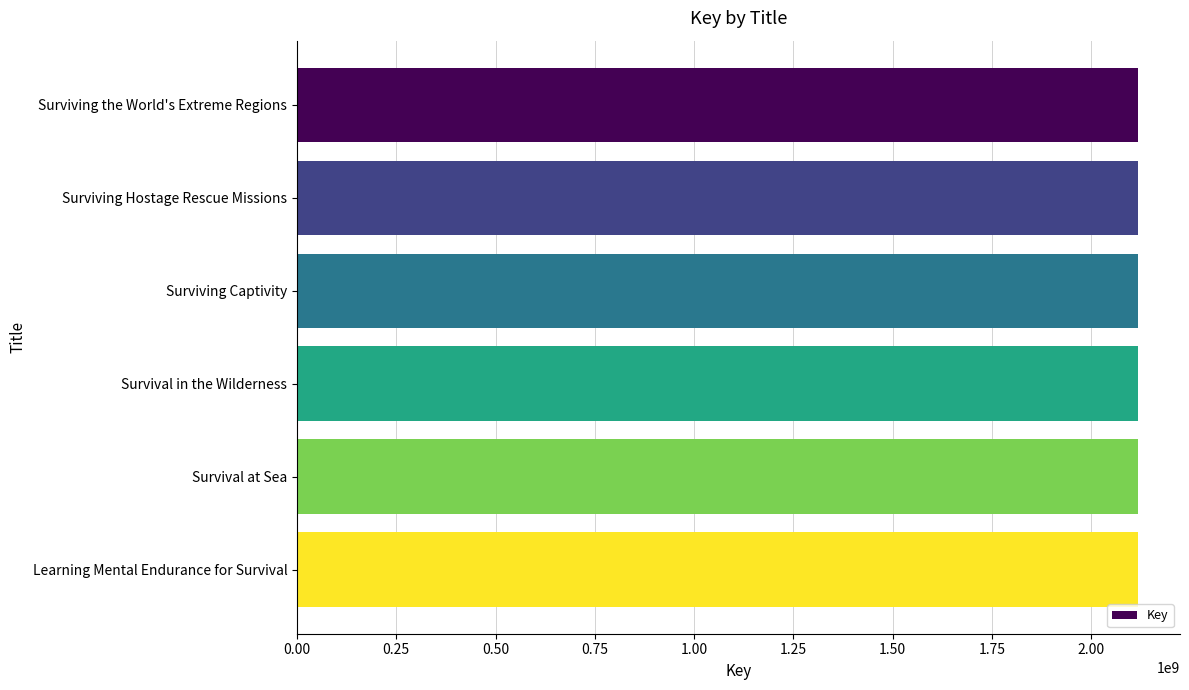

What is the value of the 2nd bar from the top?

2117887298